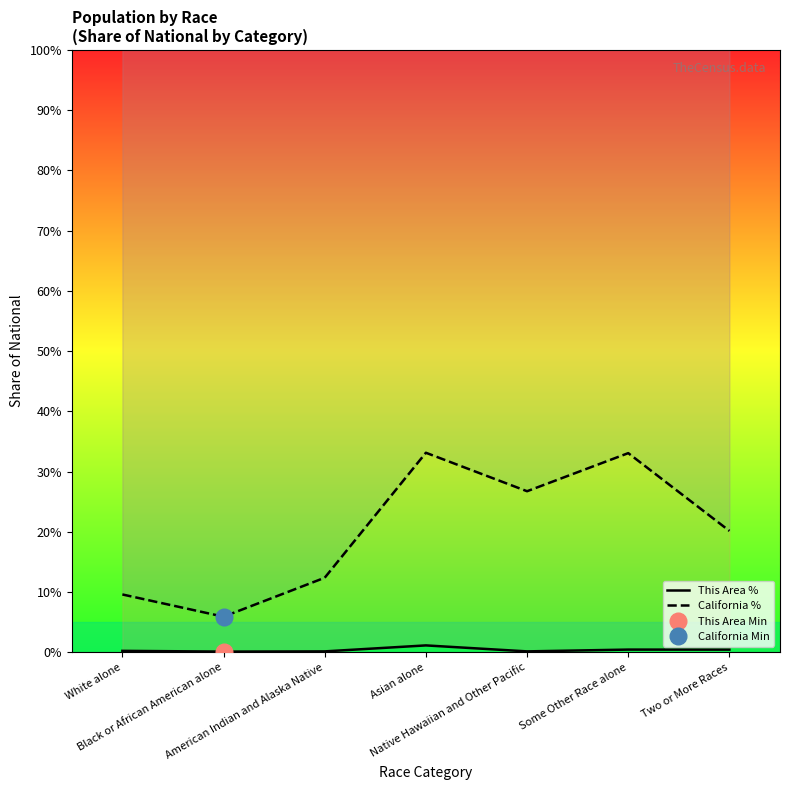

Is this an area chart (filled region under the line)?

No